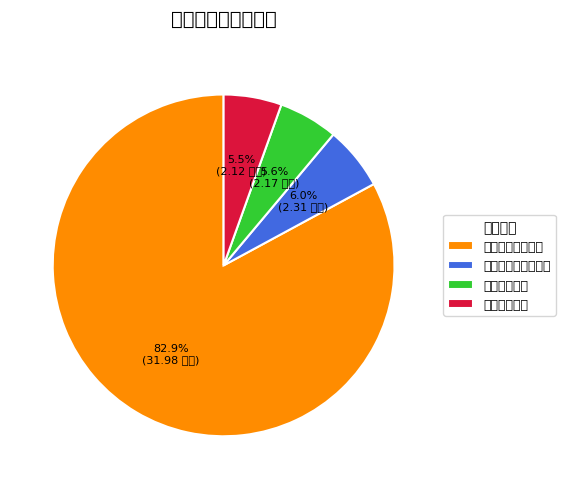

To the nearest percent, what is the average slice percentage?

25%